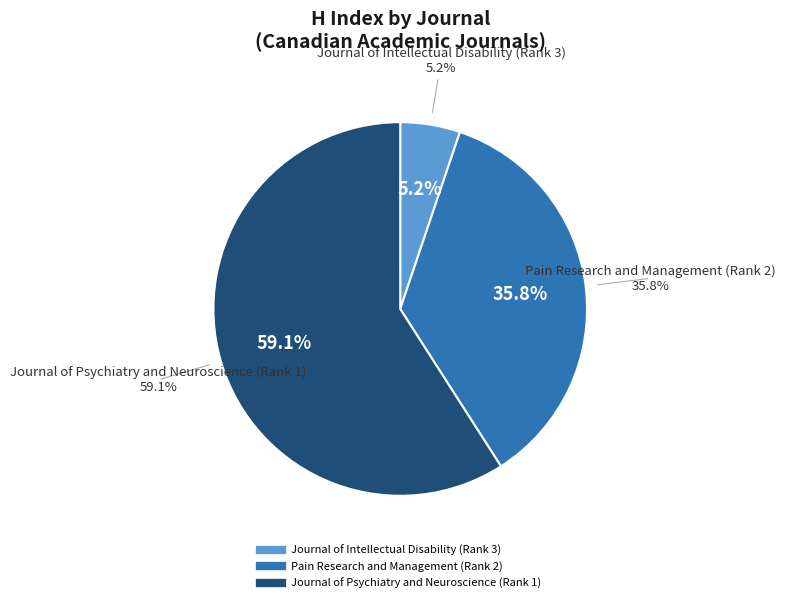

Is it true that Pain Research and Management (Rank 2) is 36% of the pie?

True